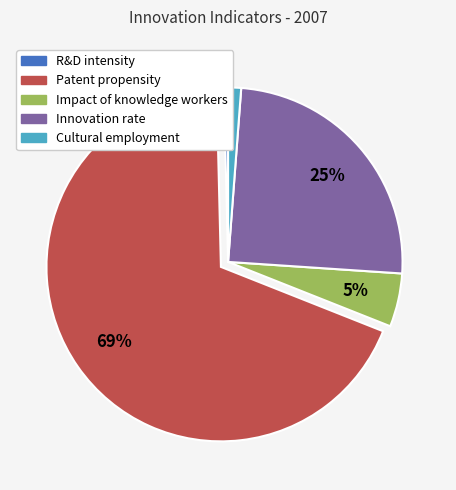

How many slices are in this pie chart?

5